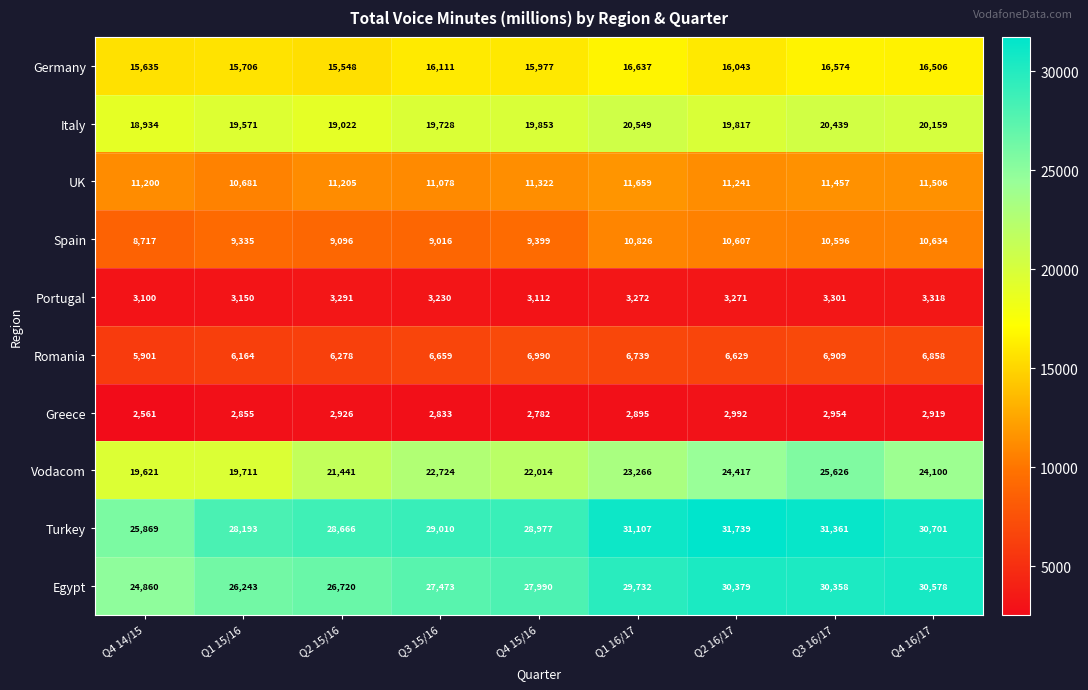

Rank the series by their maximum value, from highest to lowest.

Turkey, Egypt, Vodacom, Italy, Germany, UK, Spain, Romania, Portugal, Greece